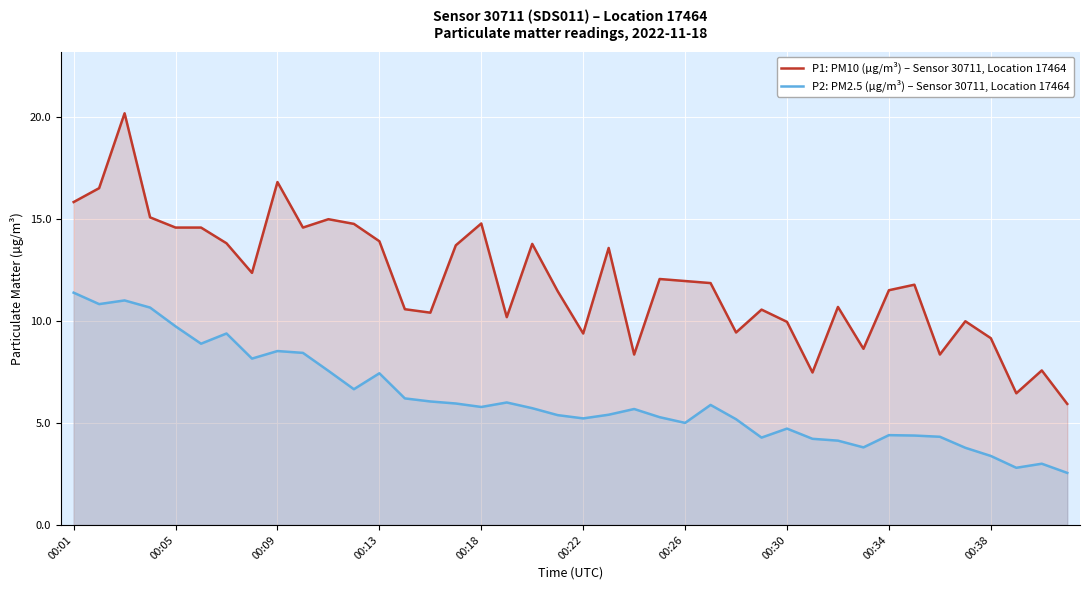

Where does the P2: PM2.5 (µg/m³) – Sensor 30711, Location 17464 series first go above 5?

00:01